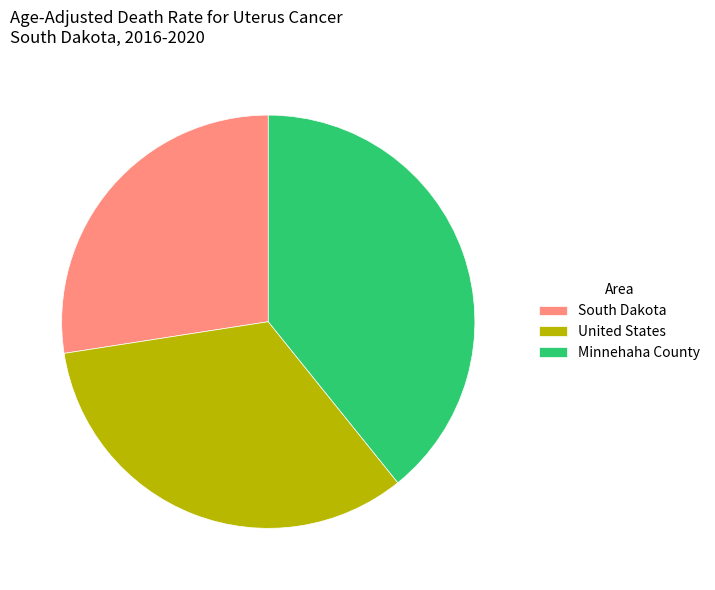

Is it true that United States is 33% of the pie?

True